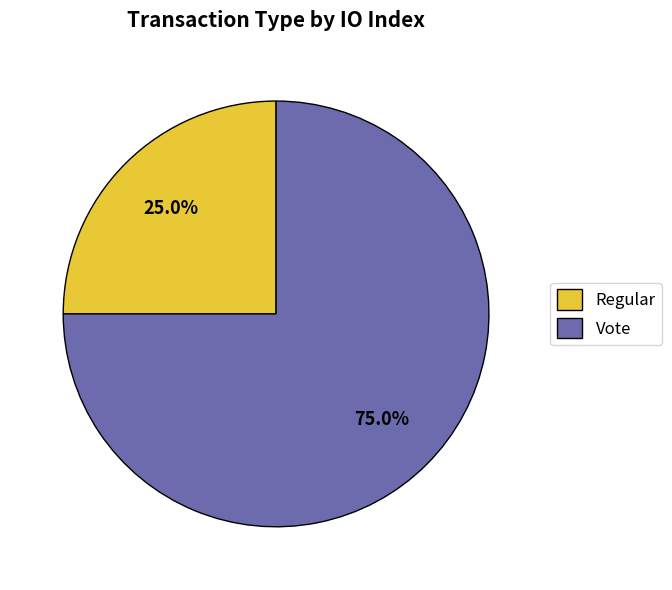

Approximately how many times larger is the value at Vote compared to Regular?

3.0